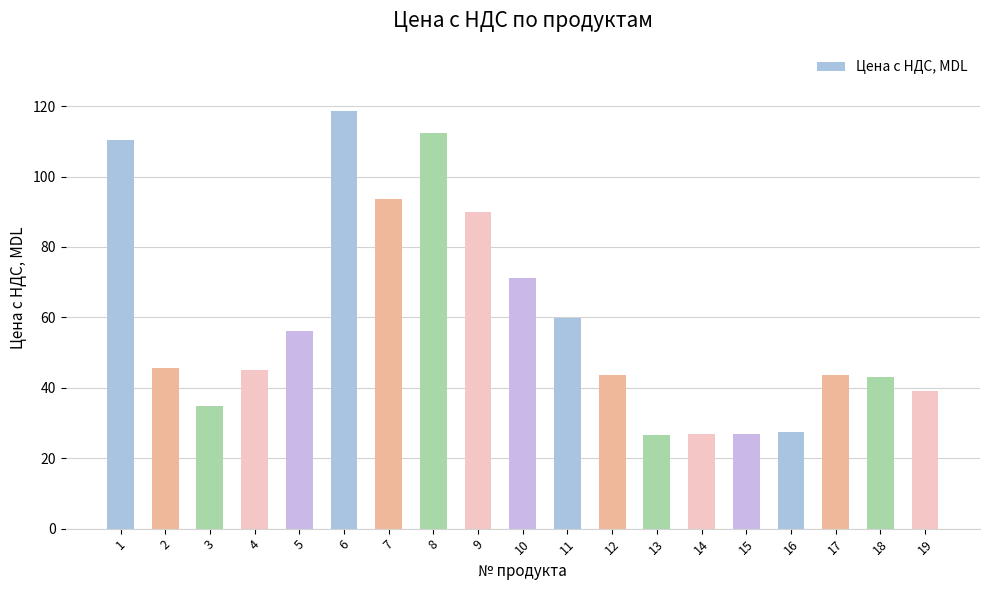

How many bars are there in total?

19